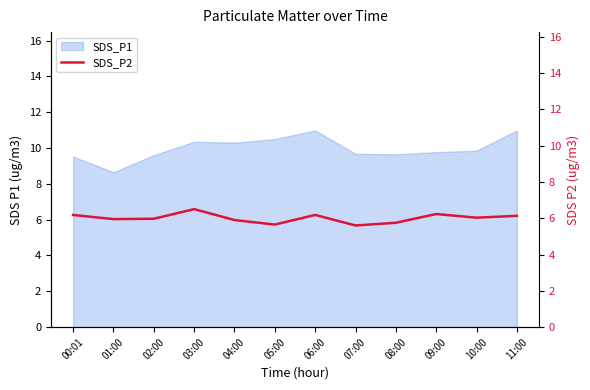

True or false: the data shows 6.0 at 02:00.

True